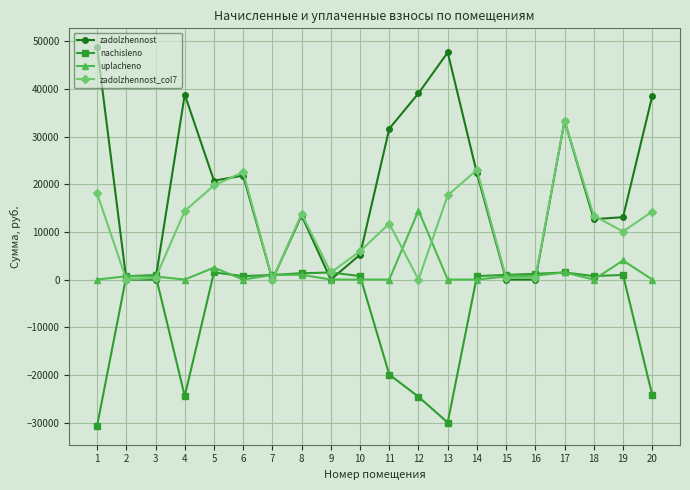

What are all the series names shown in the legend?

zadolzhennost, nachisleno, uplacheno, zadolzhennost_col7